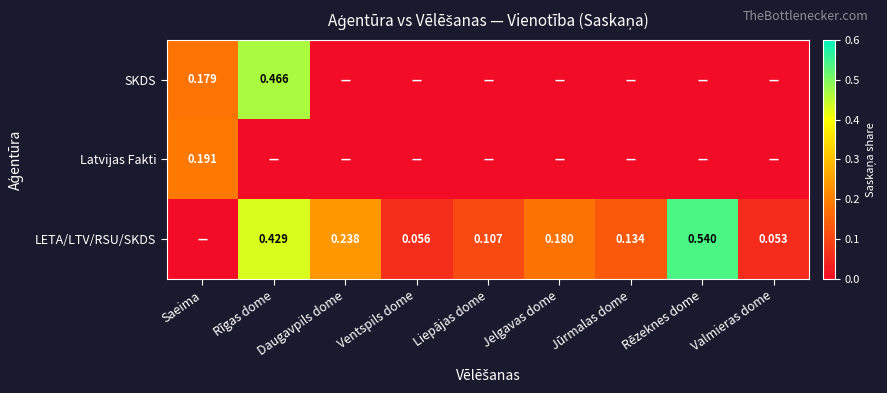

Is the value of LETA/LTV/RSU/SKDS at Rēzeknes dome greater than the value of Latvijas Fakti at Saeima?

Yes